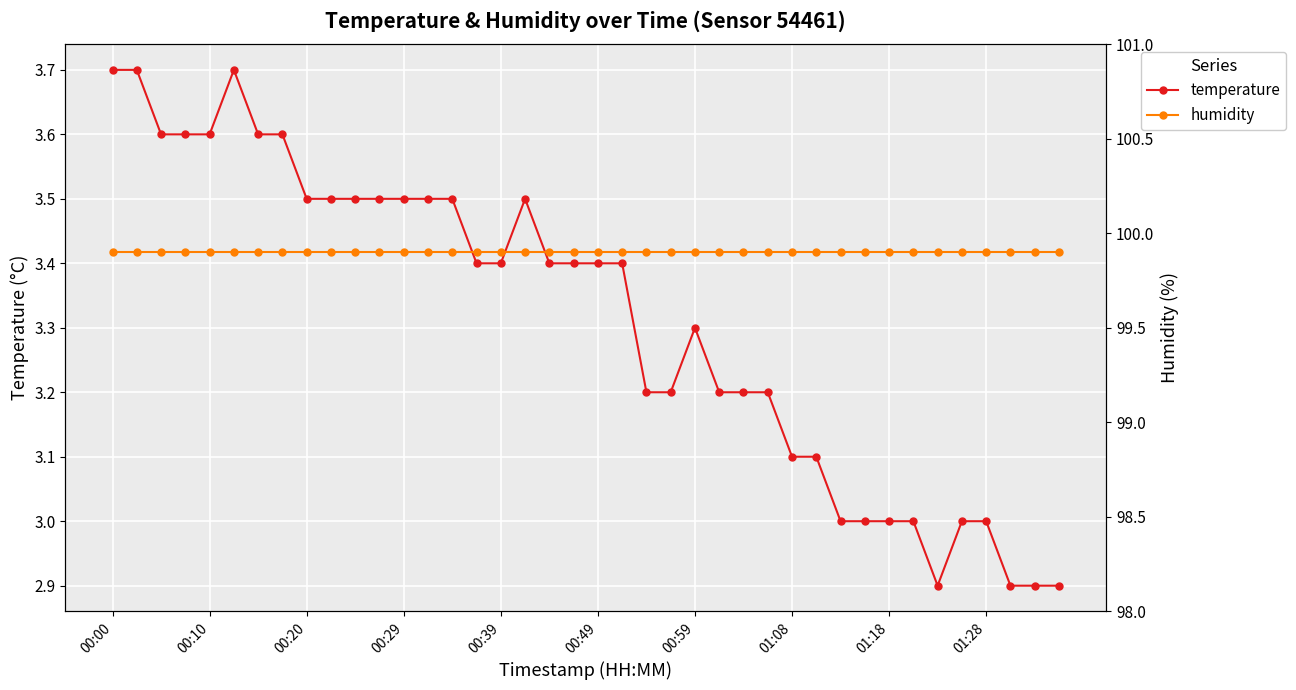

Which series changed the most between 00:00 and 22?

temperature